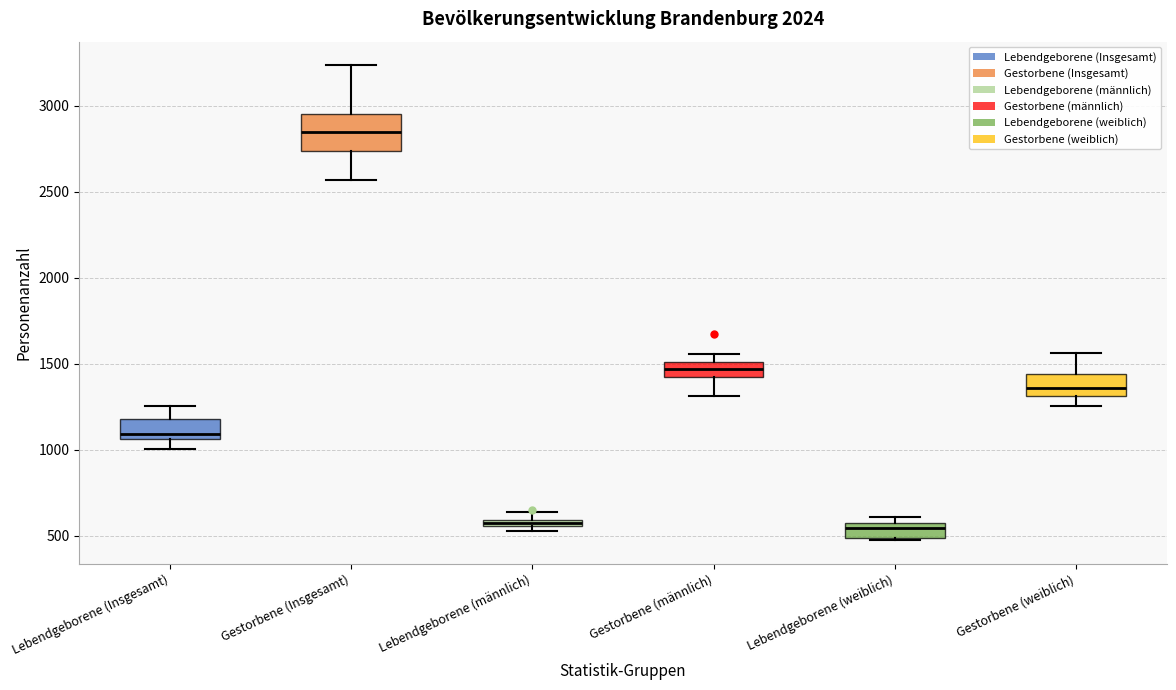

Where is the upper edge of the box for Lebendgeborene (weiblich) on the y-axis? The values are not printed on the chart, so give them approximately, as read against the axis.

550